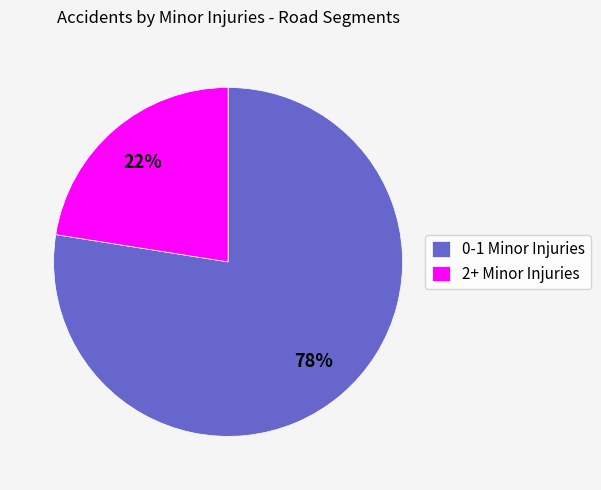

What percentage is the 2+ Minor Injuries slice, to the nearest percent?

23%